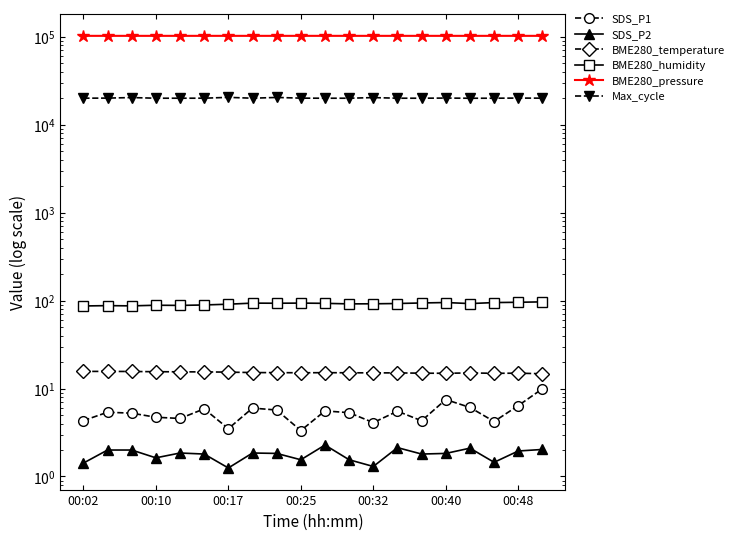

List the series in order of their peak value, lowest first.

SDS_P2, SDS_P1, BME280_temperature, BME280_humidity, Max_cycle, BME280_pressure